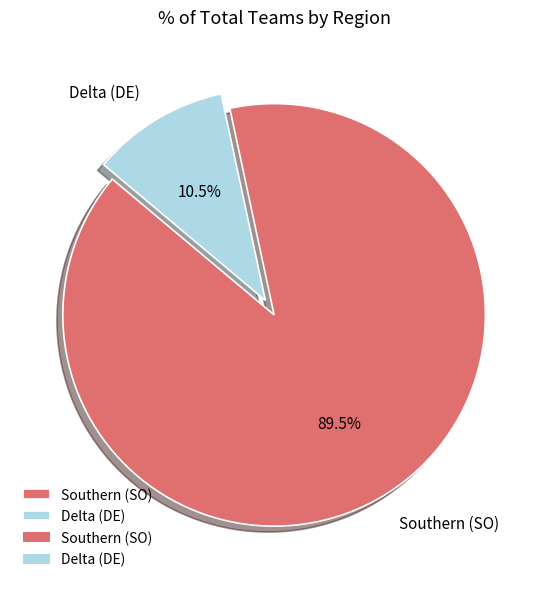

Which category has the smallest portion of the pie?

Delta (DE)